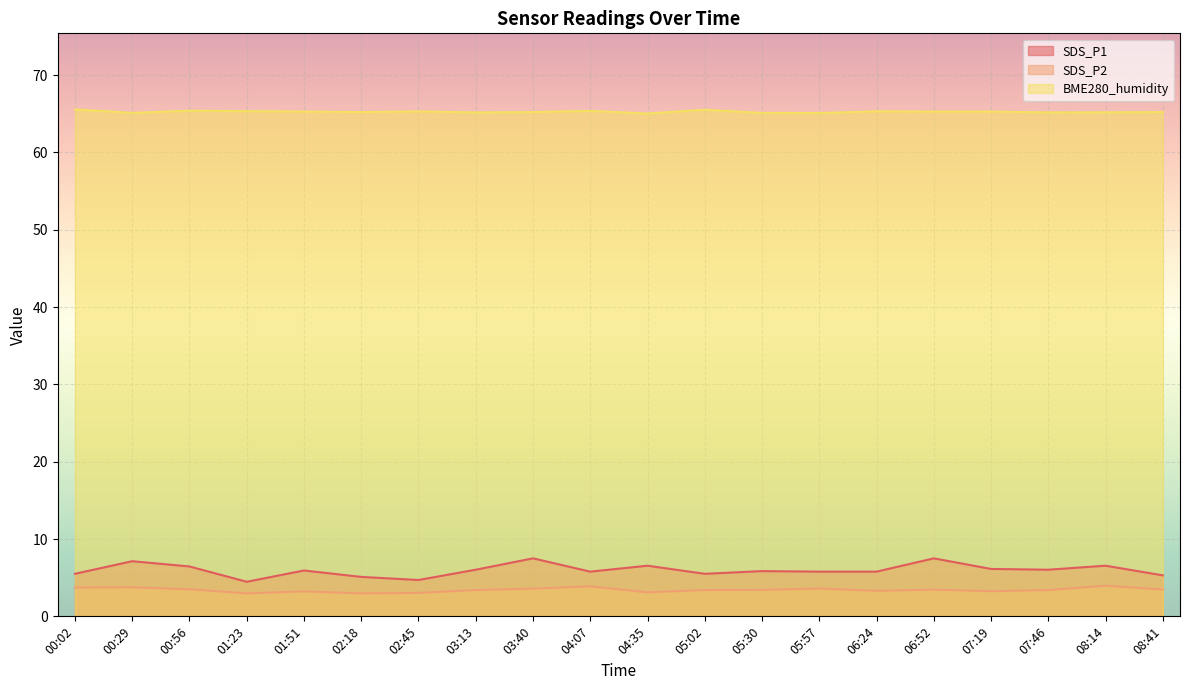

True or false: SDS_P1 and SDS_P2 intersect in this chart.

False